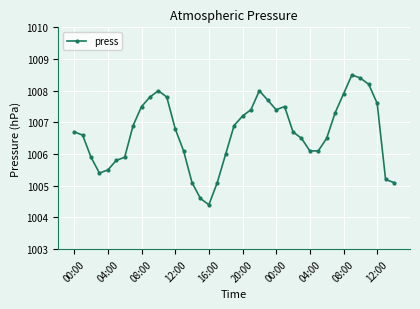

True or false: the data has more than 2 interior local peaks.

True